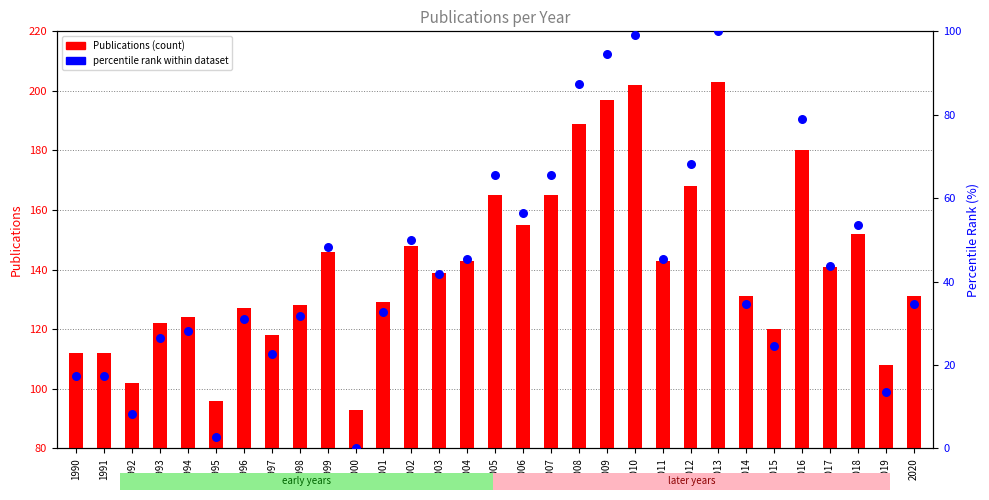

What is the total value across all series at 2011?

188.5